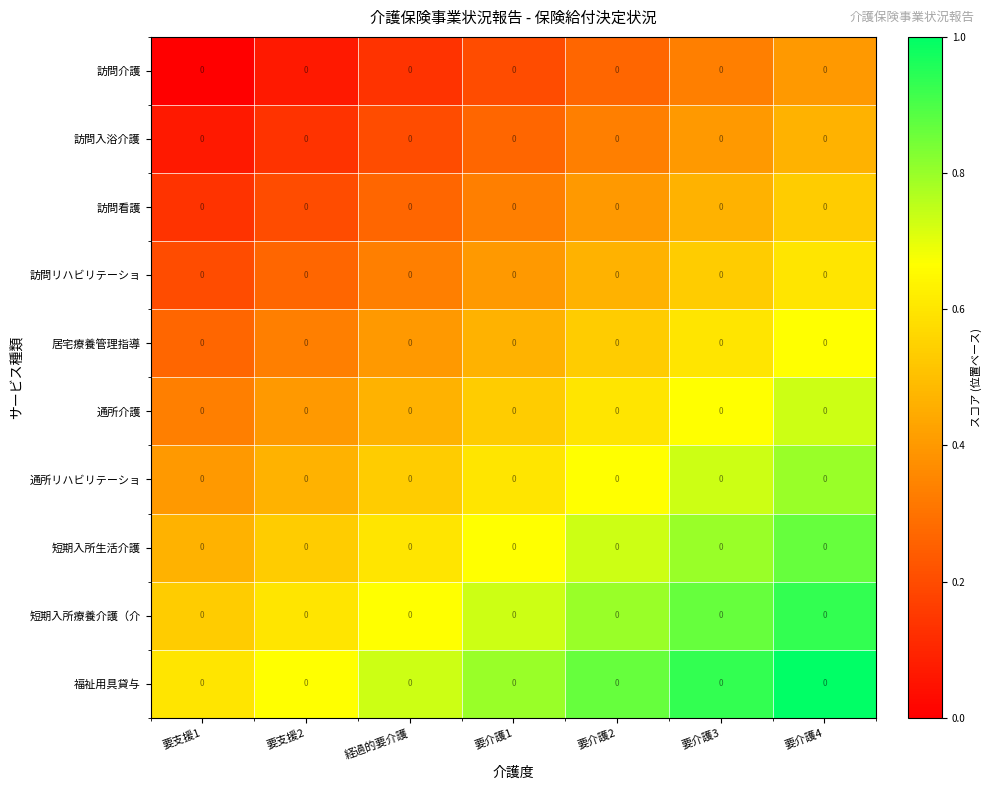

Reading left to right, extract all data points from this chart.

訪問介護: 要支援1=0.0	要支援2=0.0	経過的要介護=0.0	要介護1=0.0	要介護2=0.0	要介護3=0.0	要介護4=0.0
訪問入浴介護: 要支援1=0.0	要支援2=0.0	経過的要介護=0.0	要介護1=0.0	要介護2=0.0	要介護3=0.0	要介護4=0.0
訪問看護: 要支援1=0.0	要支援2=0.0	経過的要介護=0.0	要介護1=0.0	要介護2=0.0	要介護3=0.0	要介護4=0.0
訪問リハビリテーショ: 要支援1=0.0	要支援2=0.0	経過的要介護=0.0	要介護1=0.0	要介護2=0.0	要介護3=0.0	要介護4=0.0
居宅療養管理指導: 要支援1=0.0	要支援2=0.0	経過的要介護=0.0	要介護1=0.0	要介護2=0.0	要介護3=0.0	要介護4=0.0
通所介護: 要支援1=0.0	要支援2=0.0	経過的要介護=0.0	要介護1=0.0	要介護2=0.0	要介護3=0.0	要介護4=0.0
通所リハビリテーショ: 要支援1=0.0	要支援2=0.0	経過的要介護=0.0	要介護1=0.0	要介護2=0.0	要介護3=0.0	要介護4=0.0
短期入所生活介護: 要支援1=0.0	要支援2=0.0	経過的要介護=0.0	要介護1=0.0	要介護2=0.0	要介護3=0.0	要介護4=0.0
短期入所療養介護（介: 要支援1=0.0	要支援2=0.0	経過的要介護=0.0	要介護1=0.0	要介護2=0.0	要介護3=0.0	要介護4=0.0
福祉用具貸与: 要支援1=0.0	要支援2=0.0	経過的要介護=0.0	要介護1=0.0	要介護2=0.0	要介護3=0.0	要介護4=0.0